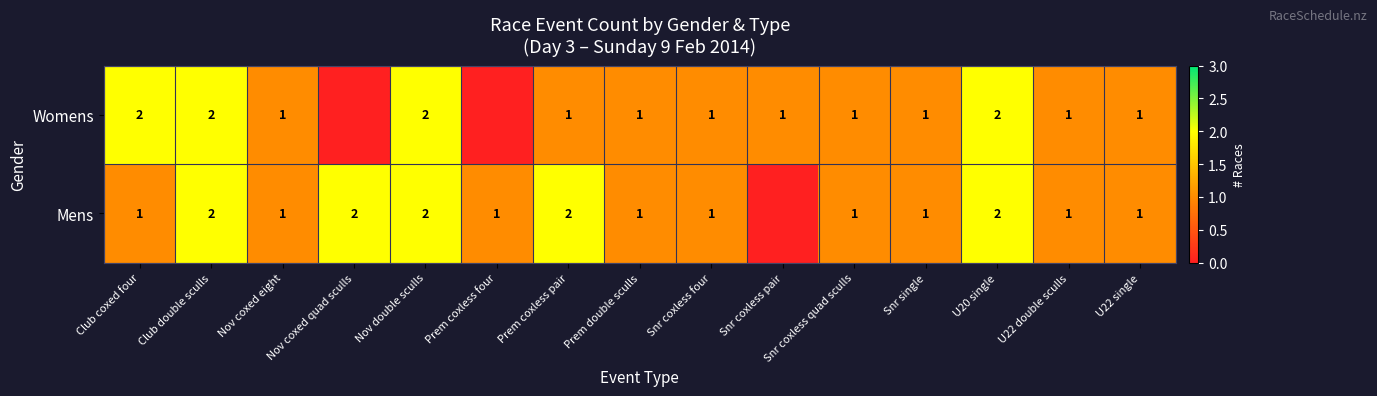

The value of Mens at U22 double sculls is 2. True or false?

False